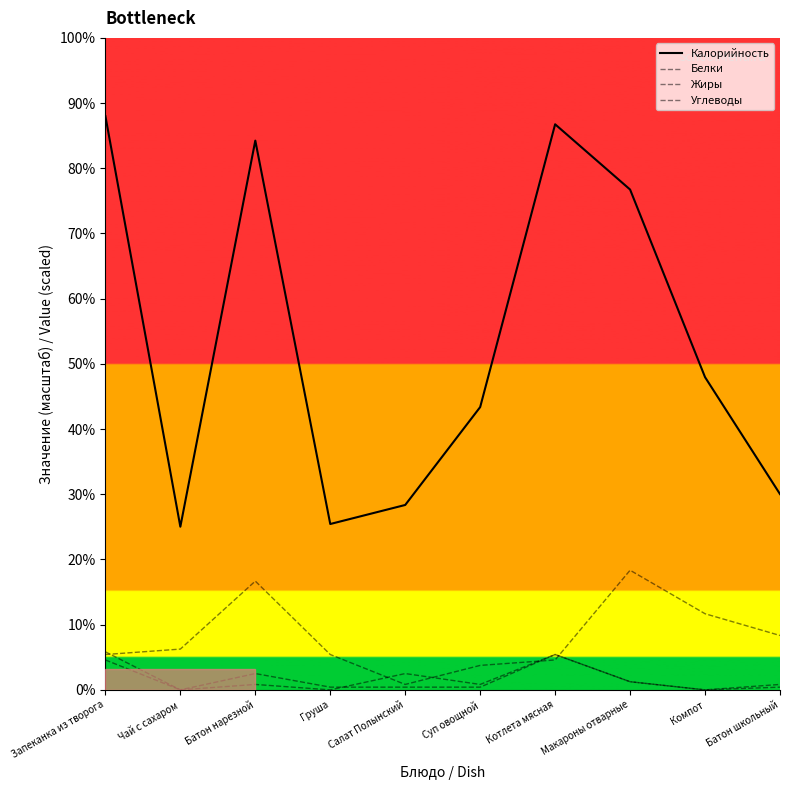

Between Запеканка из творога and Батон нарезной, which series saw the biggest shift?

Углеводы